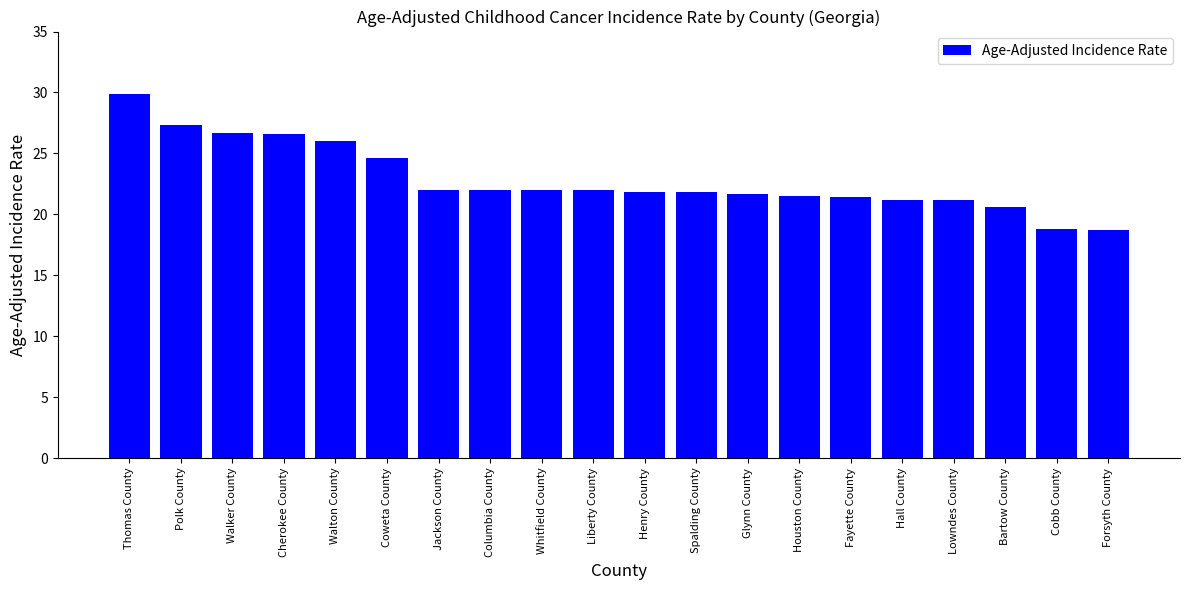

The value at Bartow County is 20.6. True or false?

True